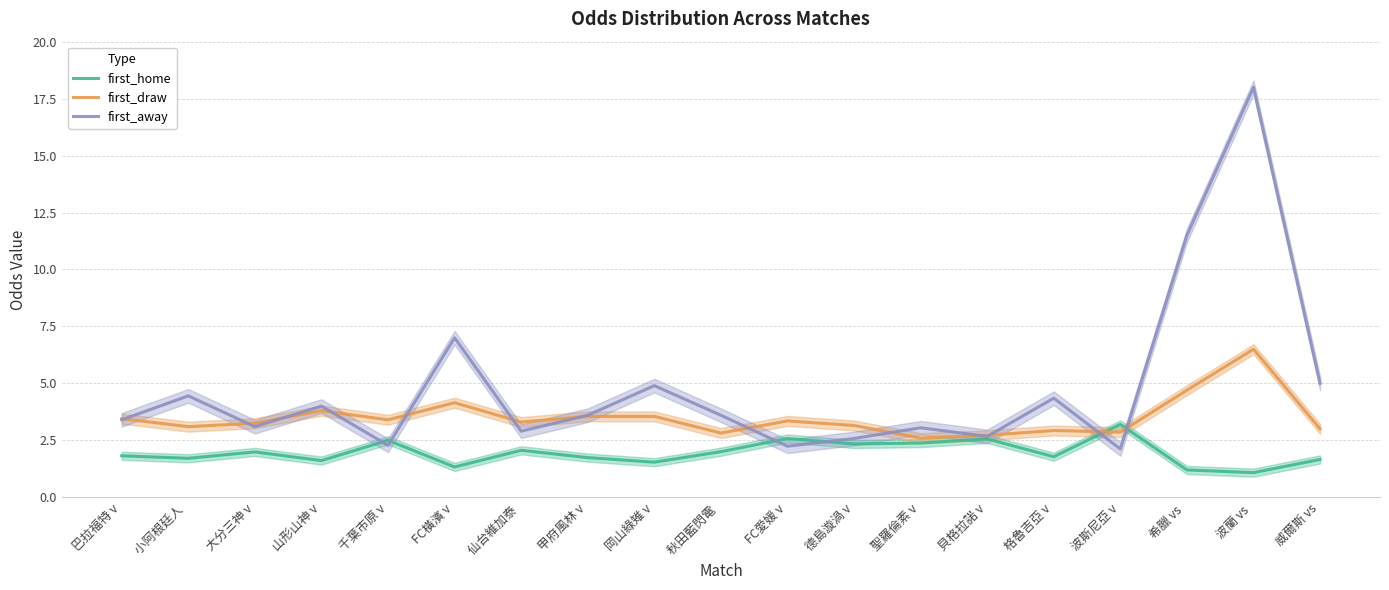

Is this an area chart (filled region under the line)?

No